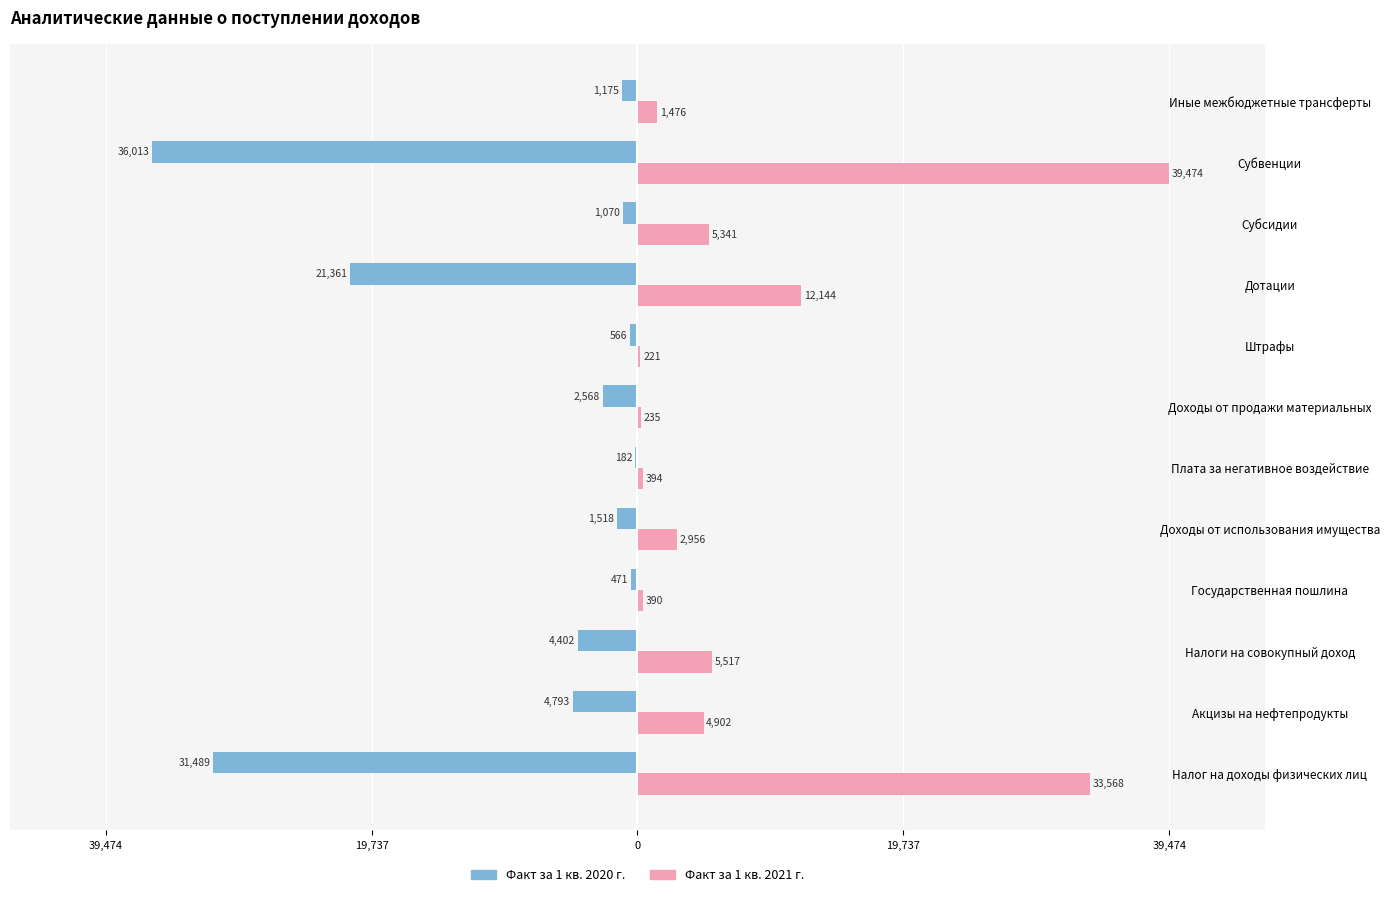

At Акцизы на нефтепродукты, list the series in order from smallest to largest.

Факт за 1 кв. 2020 г., Факт за 1 кв. 2021 г.